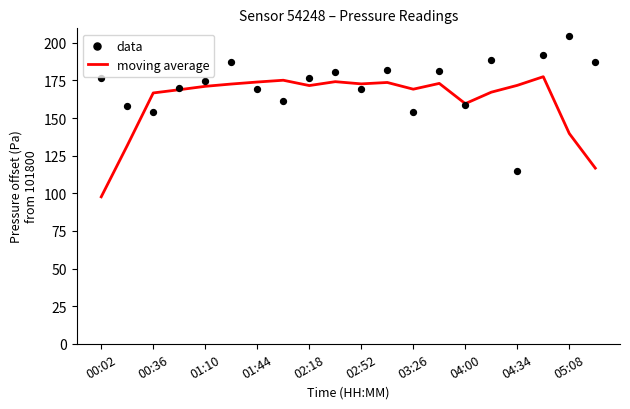

What are all the series names shown in the legend?

moving average, data